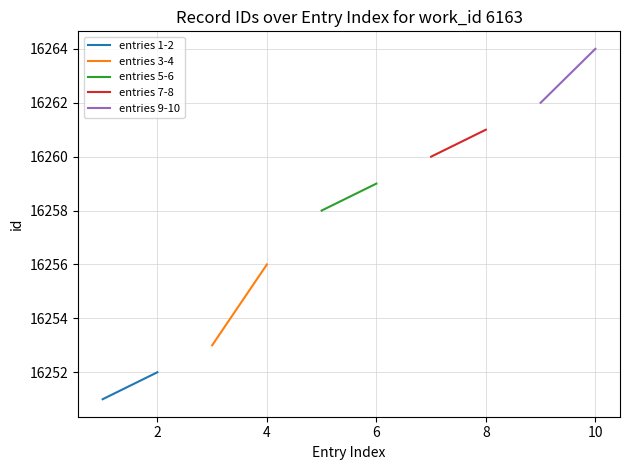

Which series has the widest spread of values?

entries 3-4